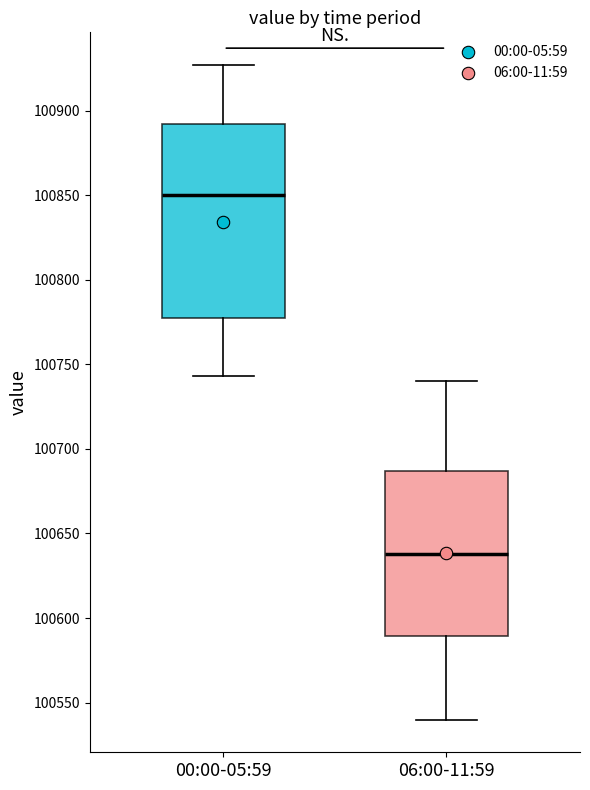

Comparing the boxes themselves (not the whiskers), which one is the tallest?

00:00-05:59